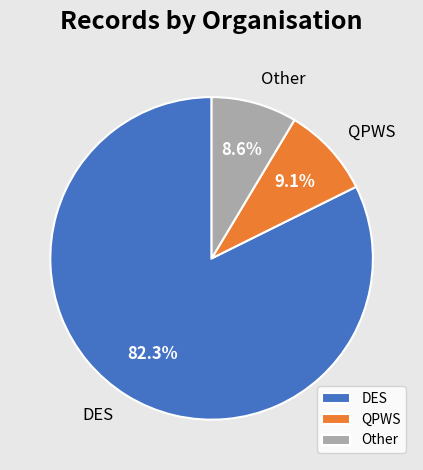

Which slice is the largest?

DES